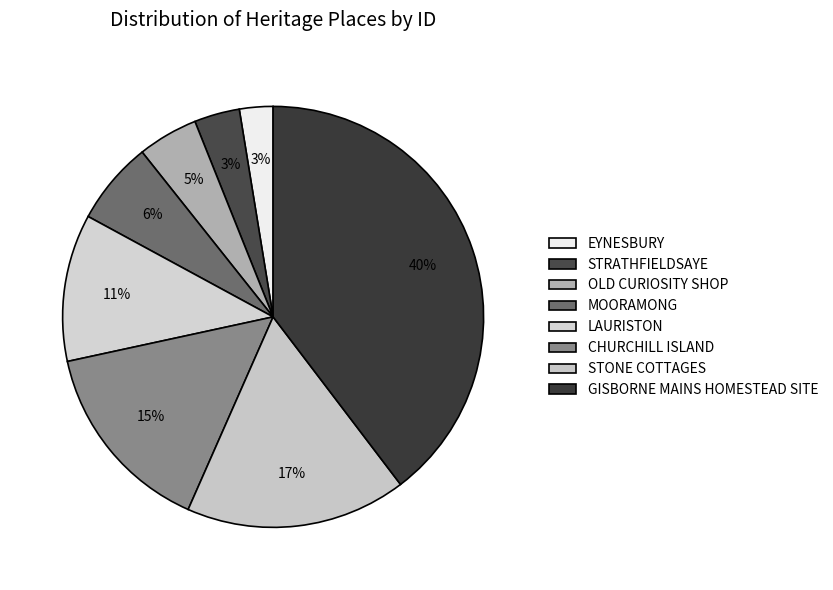

Does any single category account for the majority?

No